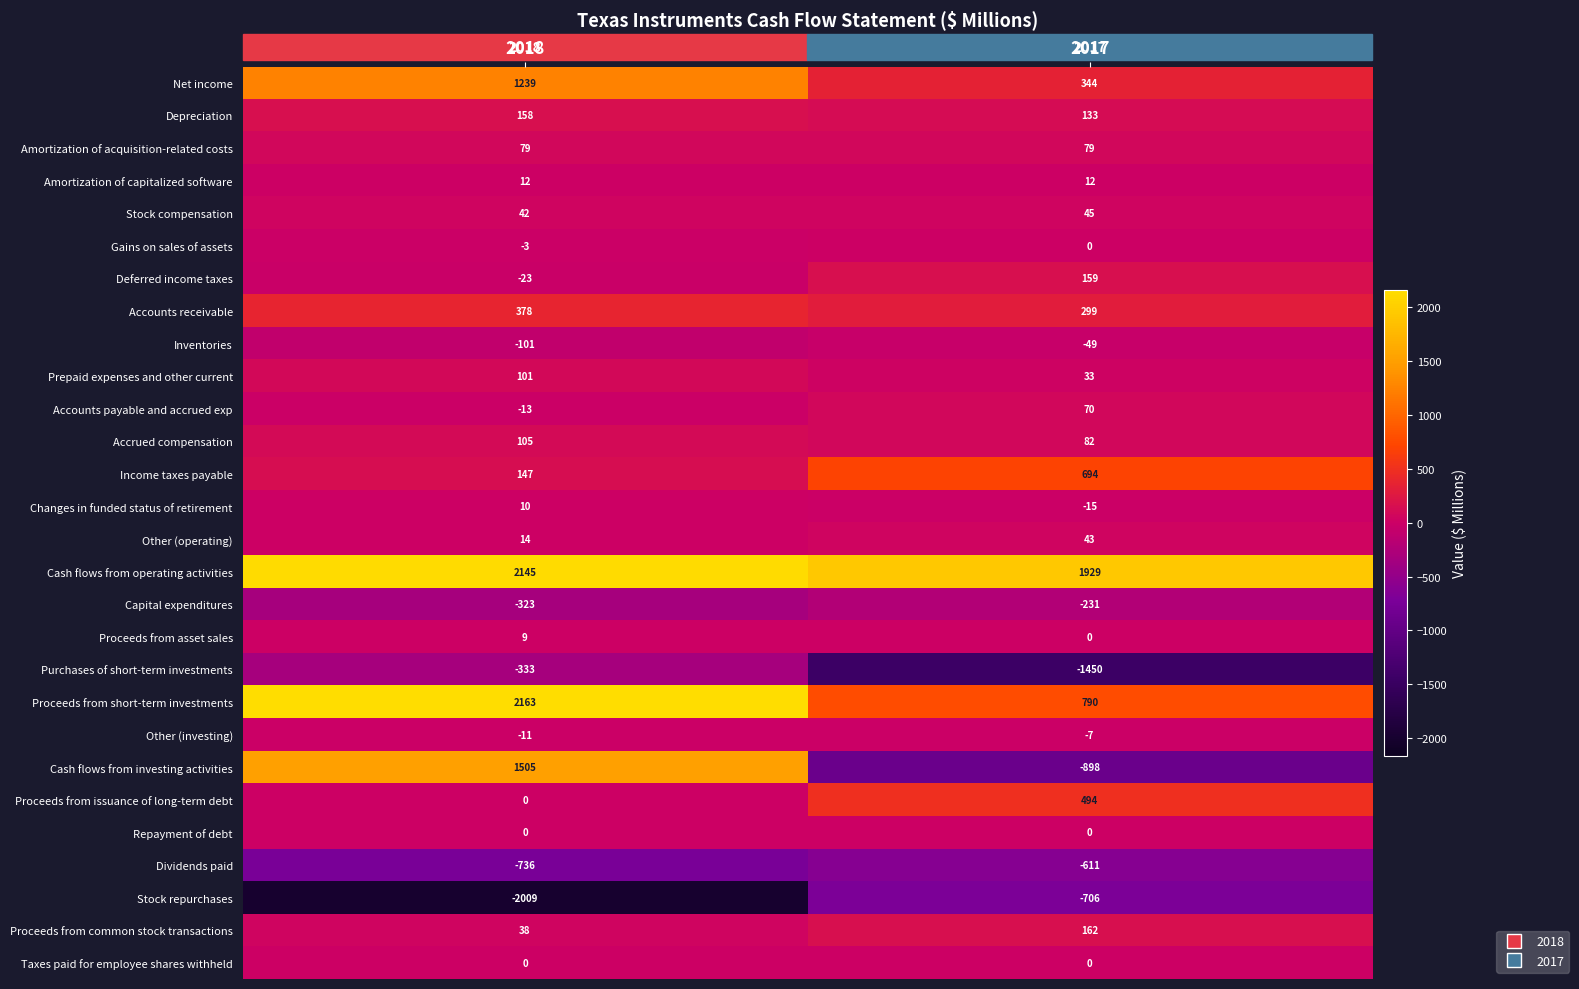

What is the sum of all Proceeds from common stock transactions values?

200